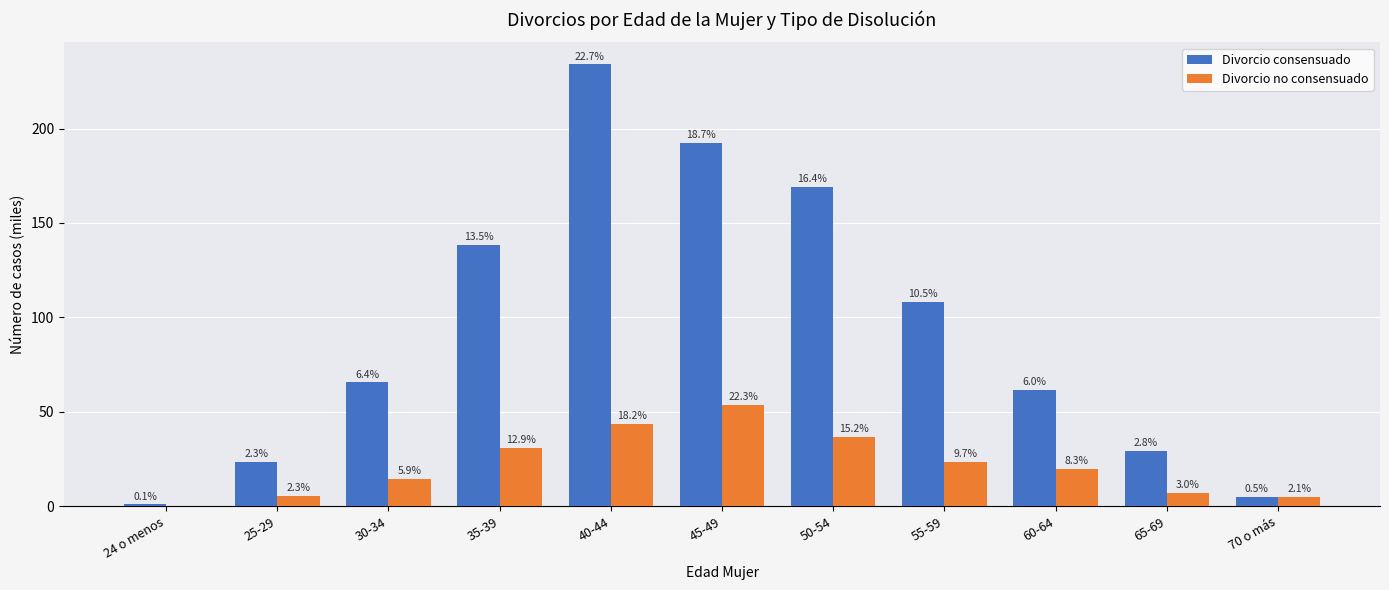

Are the bars horizontal?

No